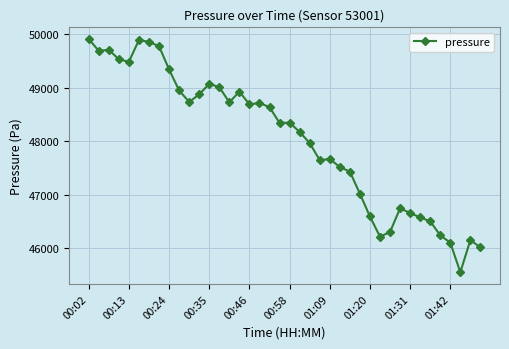

How many values exceed 48346?

20